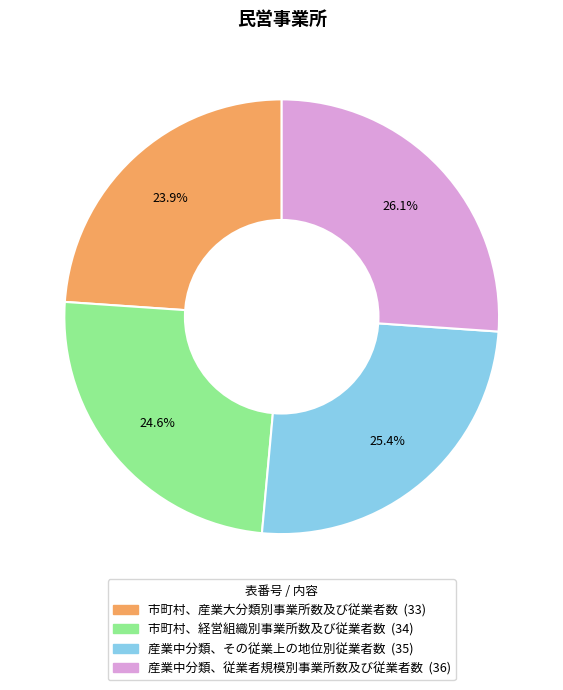

To the nearest percent, what percentage of the pie is 産業中分類、その従業上の地位別従業者数?

25%